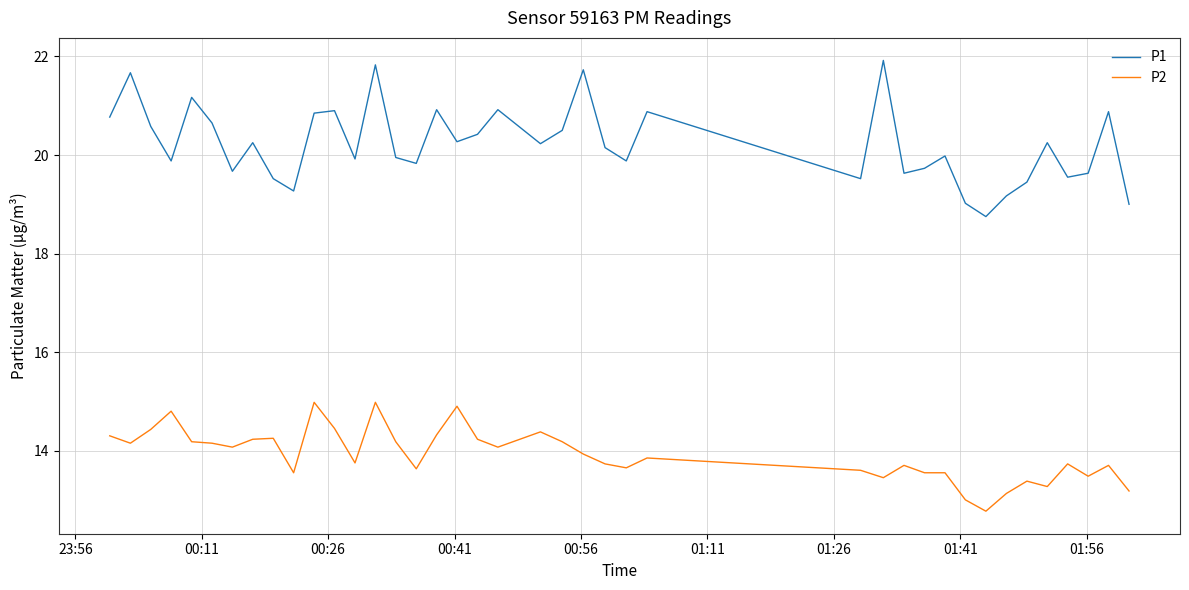

Rank the series by their average value, from highest to lowest.

P1, P2